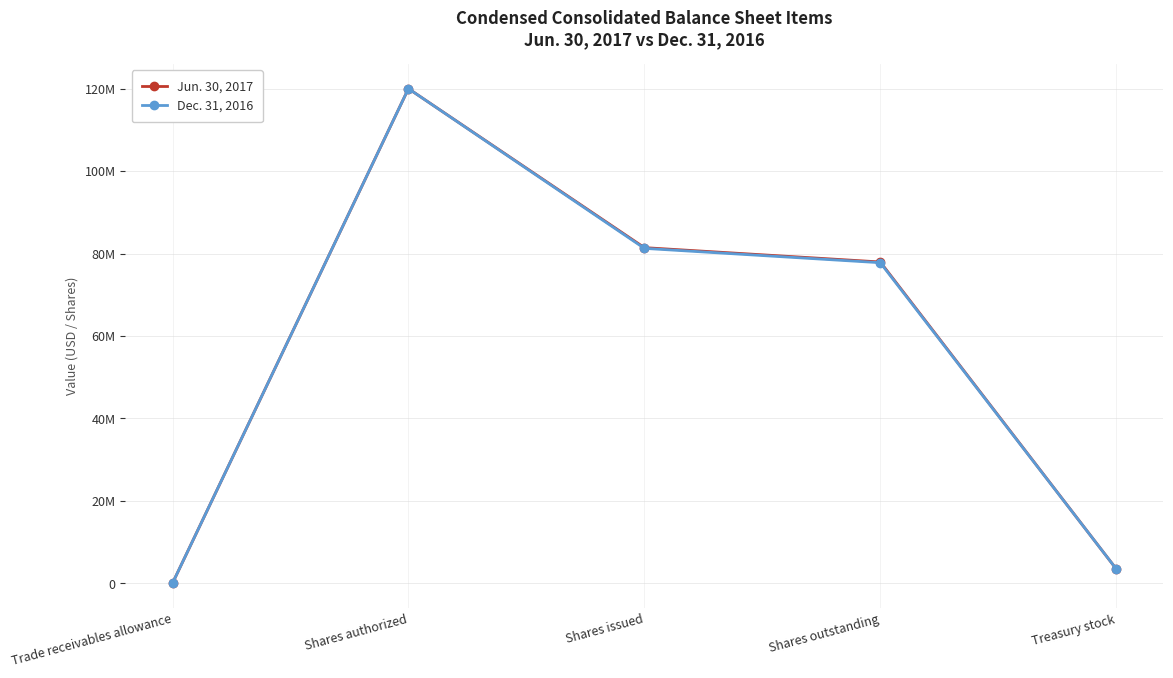

Rank the series by their maximum value, from lowest to highest.

Jun. 30, 2017, Dec. 31, 2016